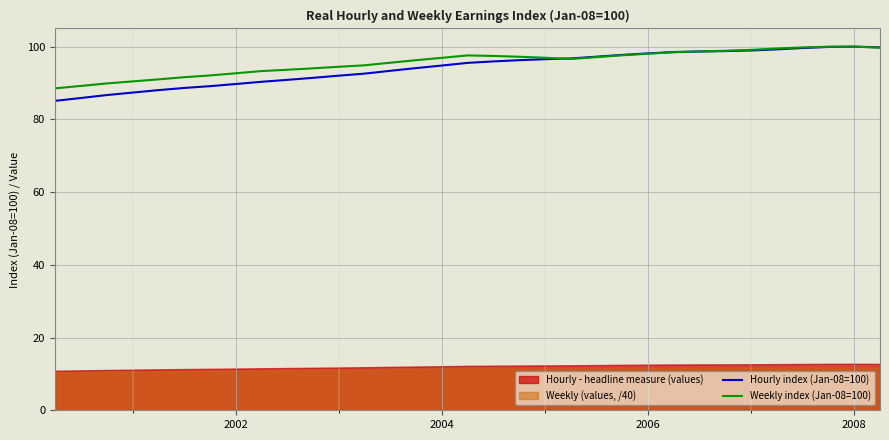

The value of Hourly index (Jan-08=100) at 2006 is 98.2. True or false?

True